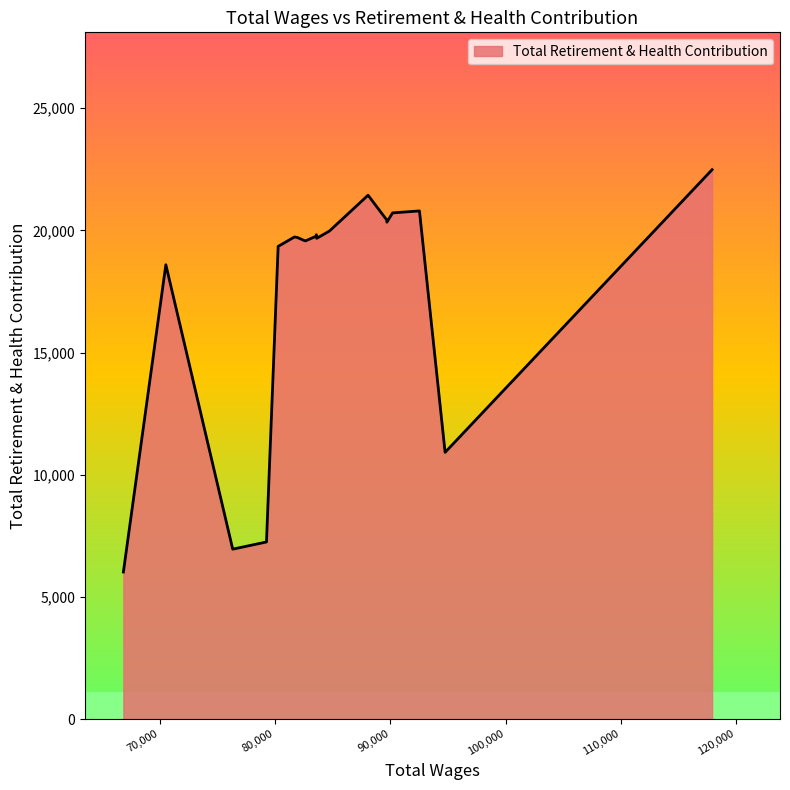

What is the difference between the maximum and minimum values?

16466